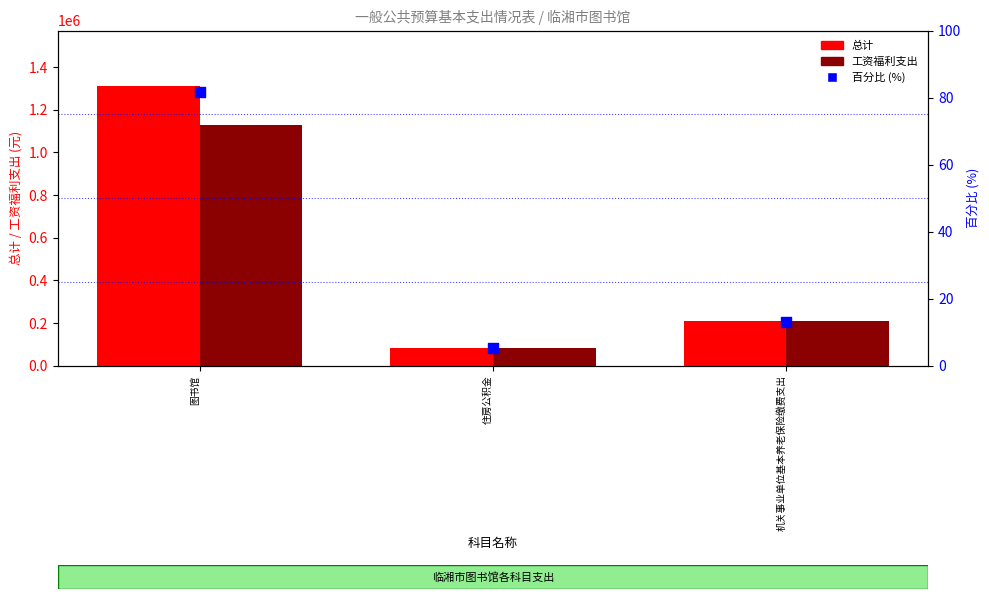

Which series reaches the minimum Y coordinate?

百分比 (%)